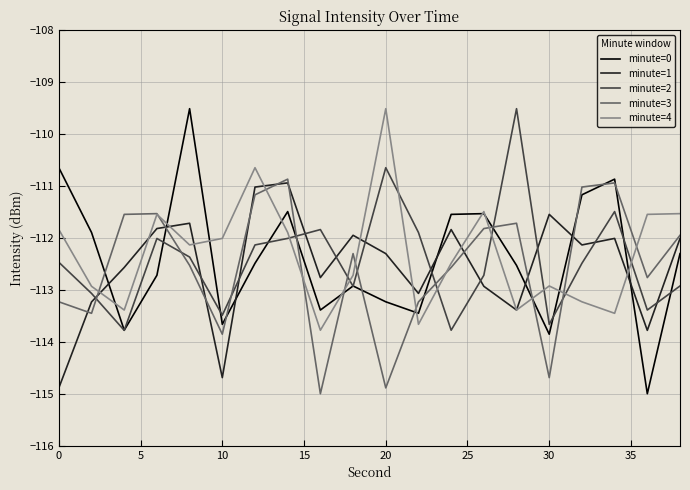

What is the maximum value shown in the chart?

-109.5